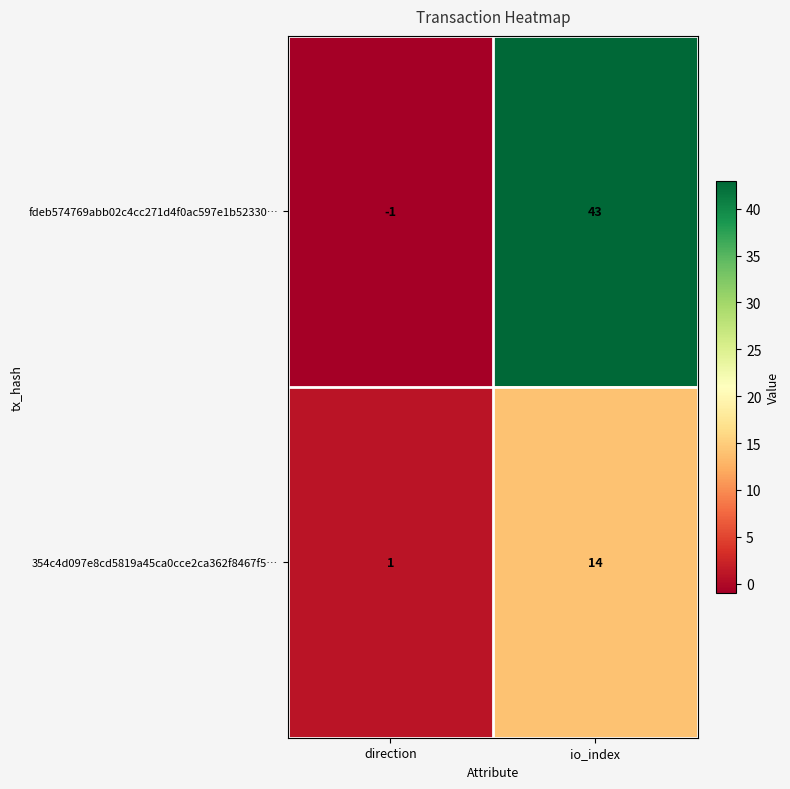

At which label does fdeb574769abb02c4cc271d4f0ac597e1b52330… reach its minimum?

direction